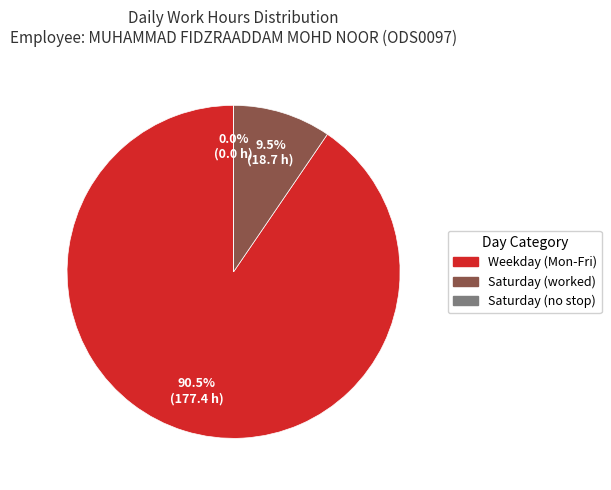

True or false: 7-Tue accounts for 1% of the total.

False